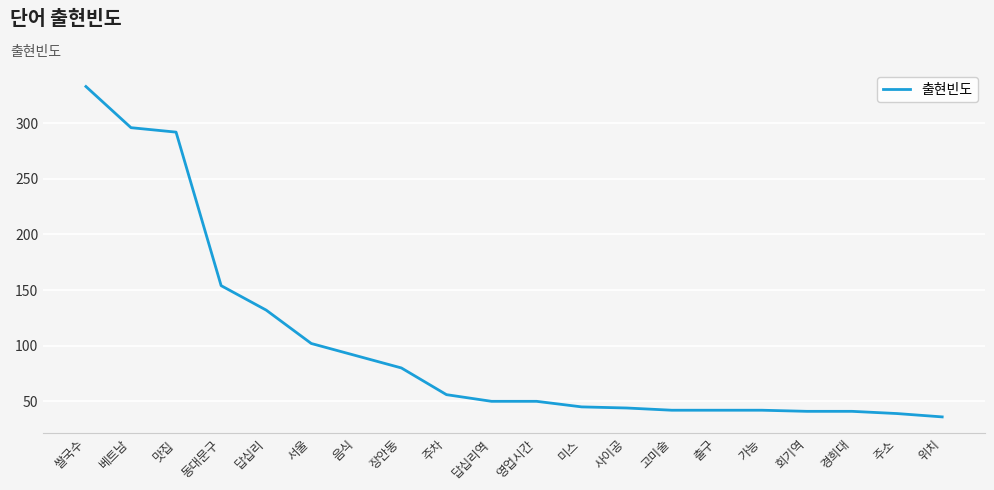

Where does the data first go above 50?

쌀국수